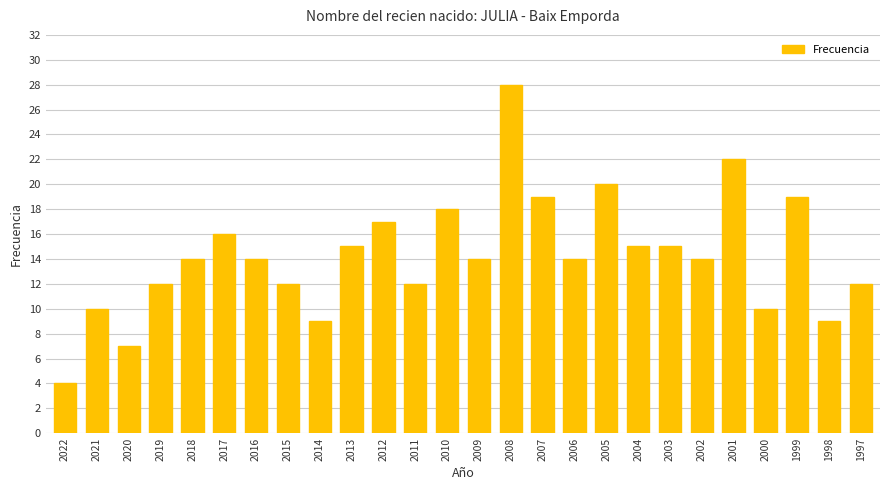

Count the number of data series in this chart.

1